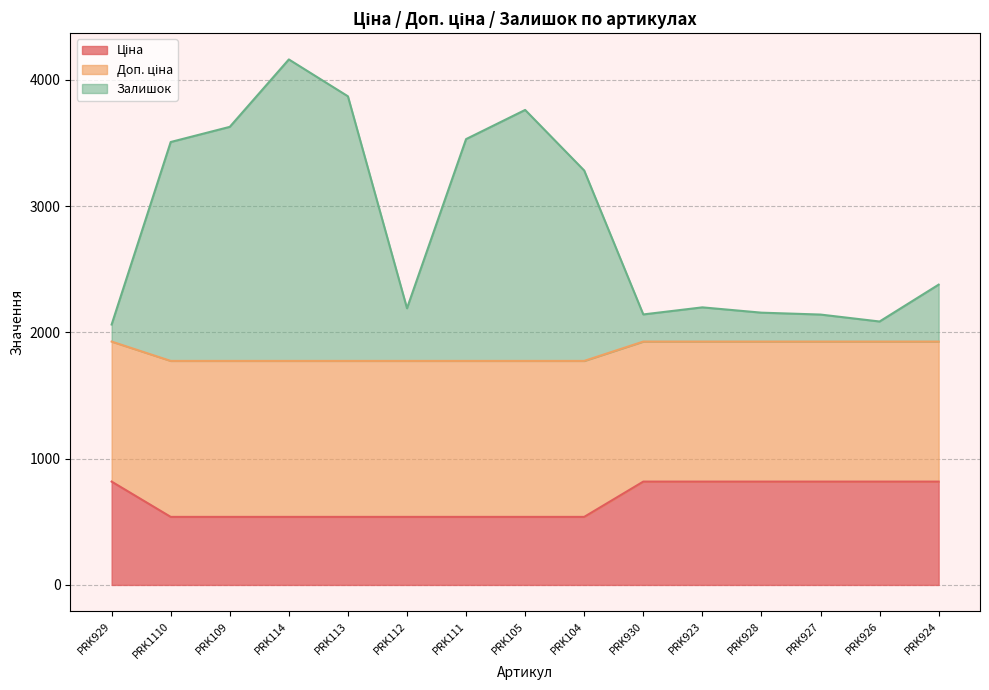

What is the total value across all series at PRK1110?

3508.4